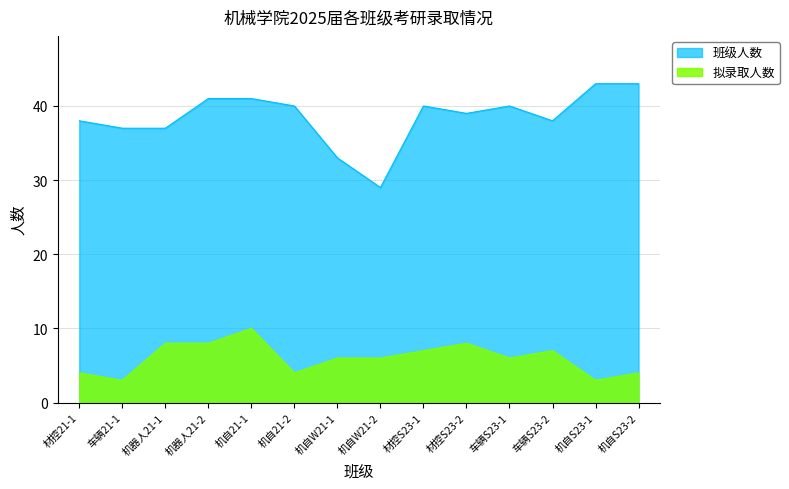

True or false: 班级人数 has more than 2 interior local peaks.

False